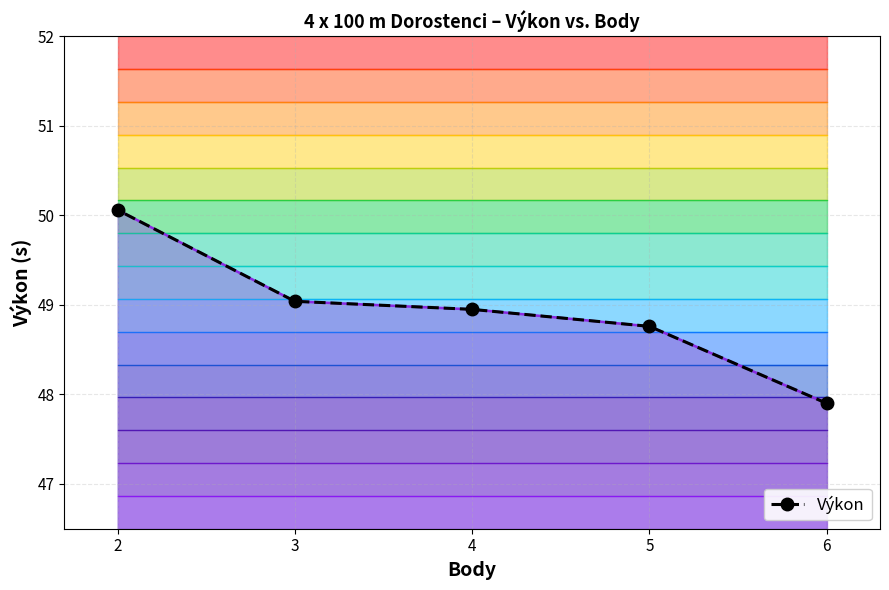

What is the ratio of the value at 2 to the value at 5?

1.0